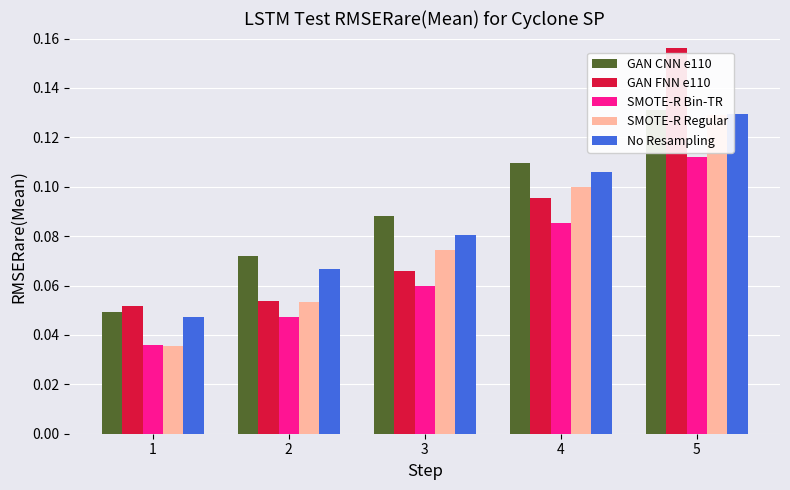

What is the maximum value for No Resampling?

0.1